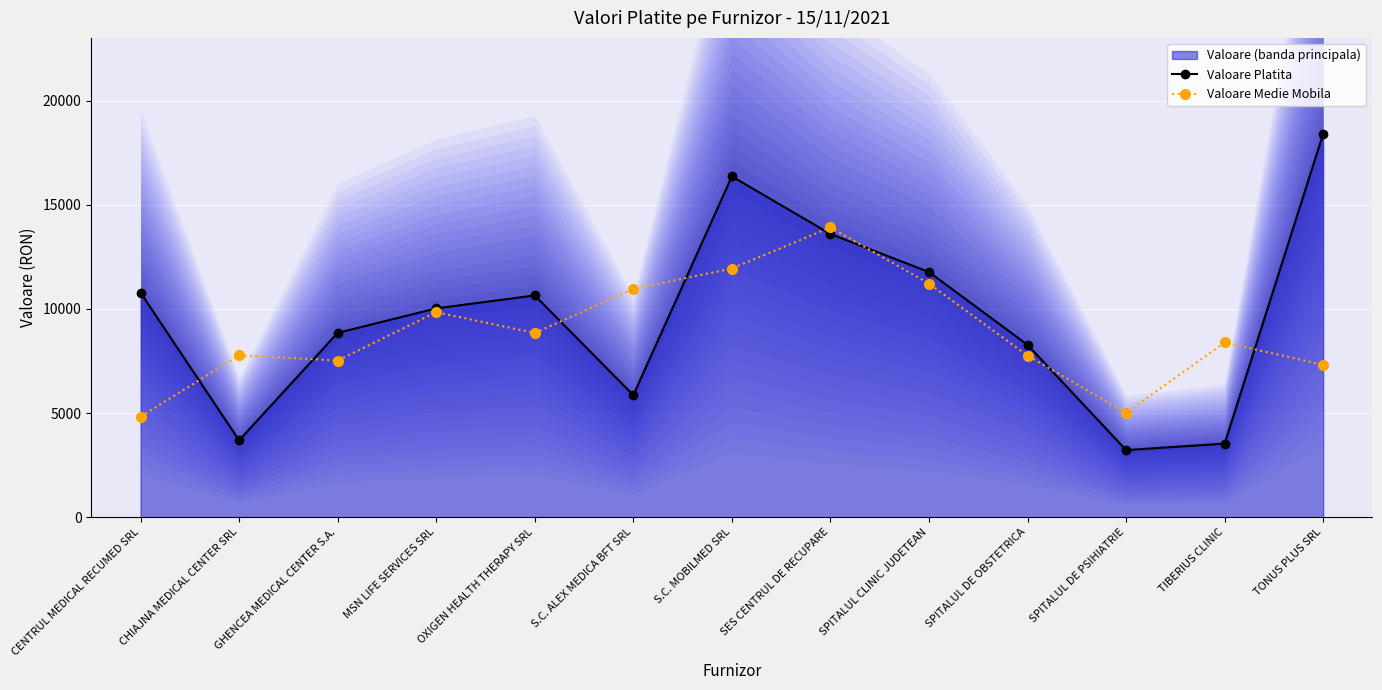

Between SPITALUL DE PSIHIATRIE and GHENCEA MEDICAL CENTER S.A., which is larger?

GHENCEA MEDICAL CENTER S.A.